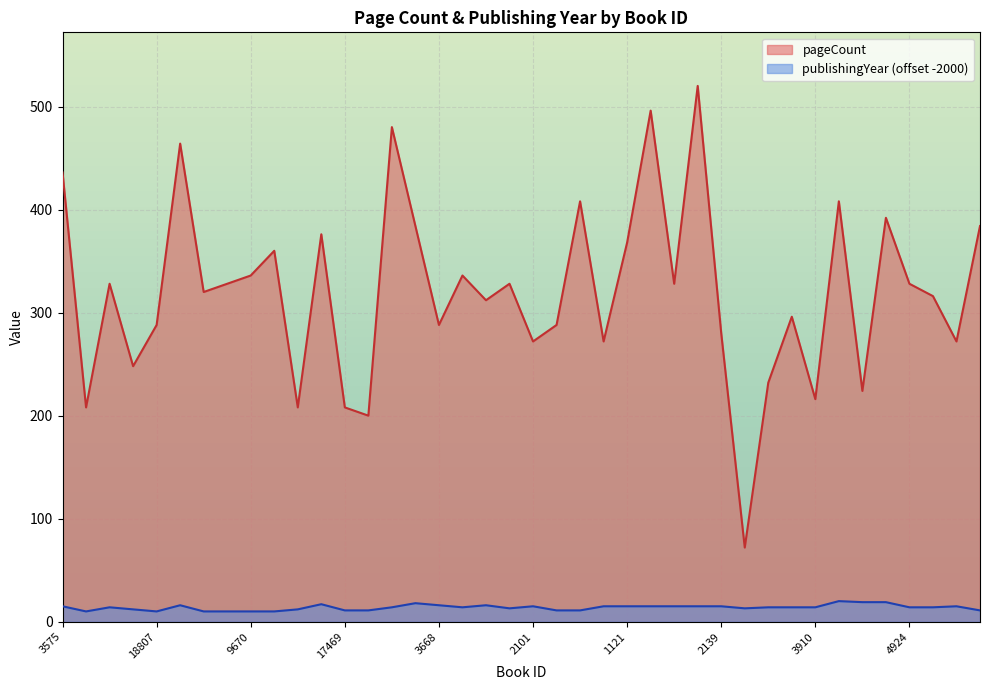

What are all the series names shown in the legend?

pageCount, publishingYear (offset -2000)